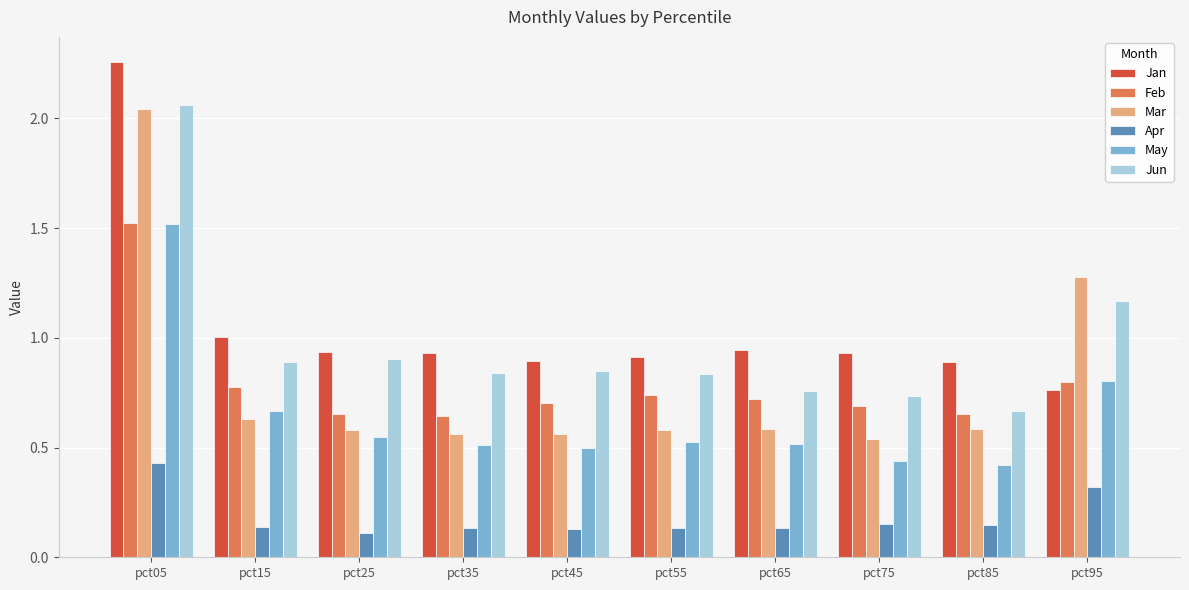

How many Feb values are between 0 and 1?

9